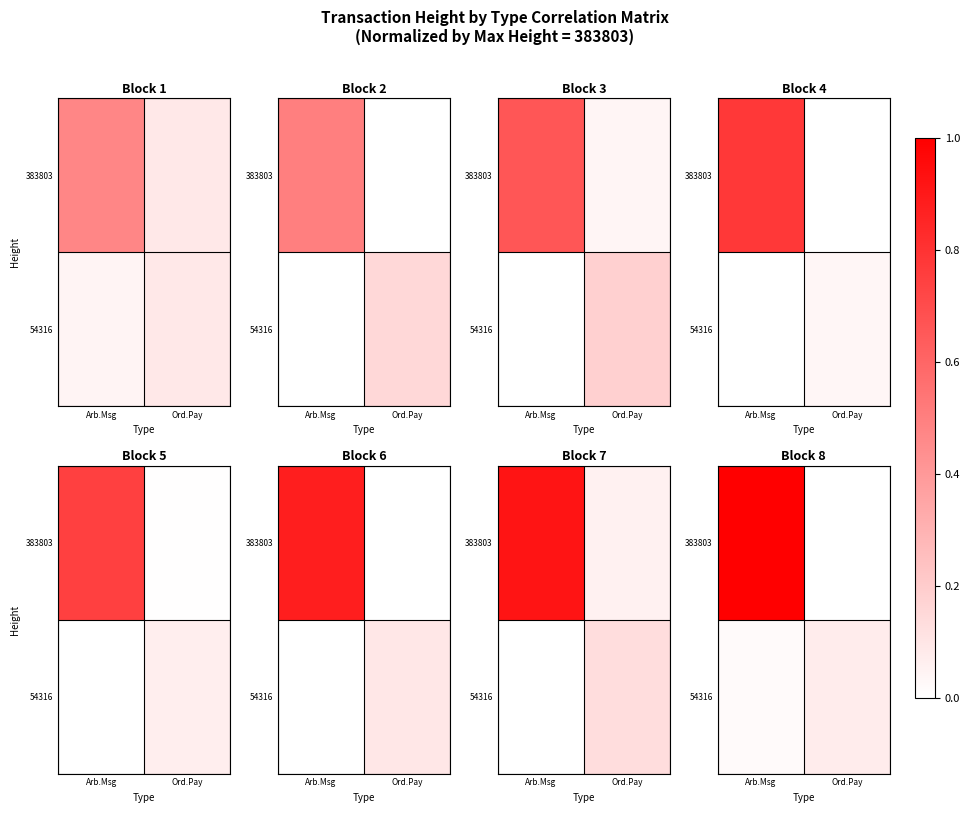

How many data points does each series have?

2